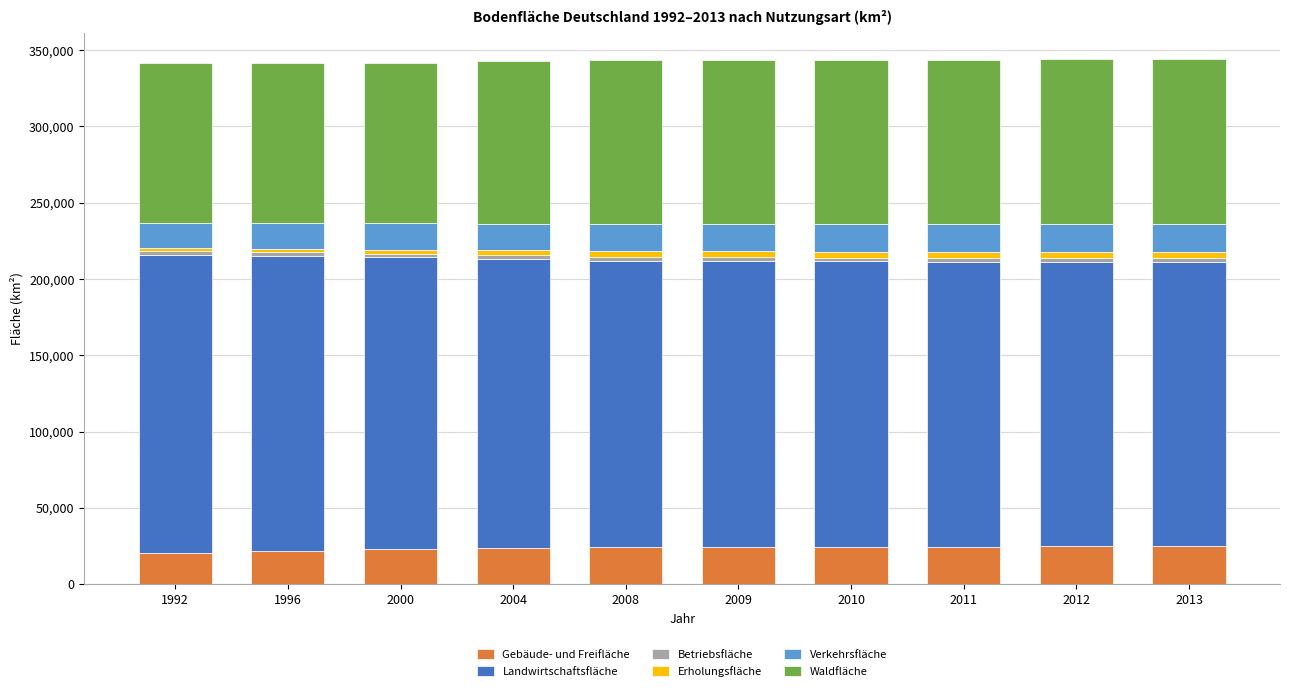

What is the lowest value of the Gebäude- und Freifläche series?

20733.3